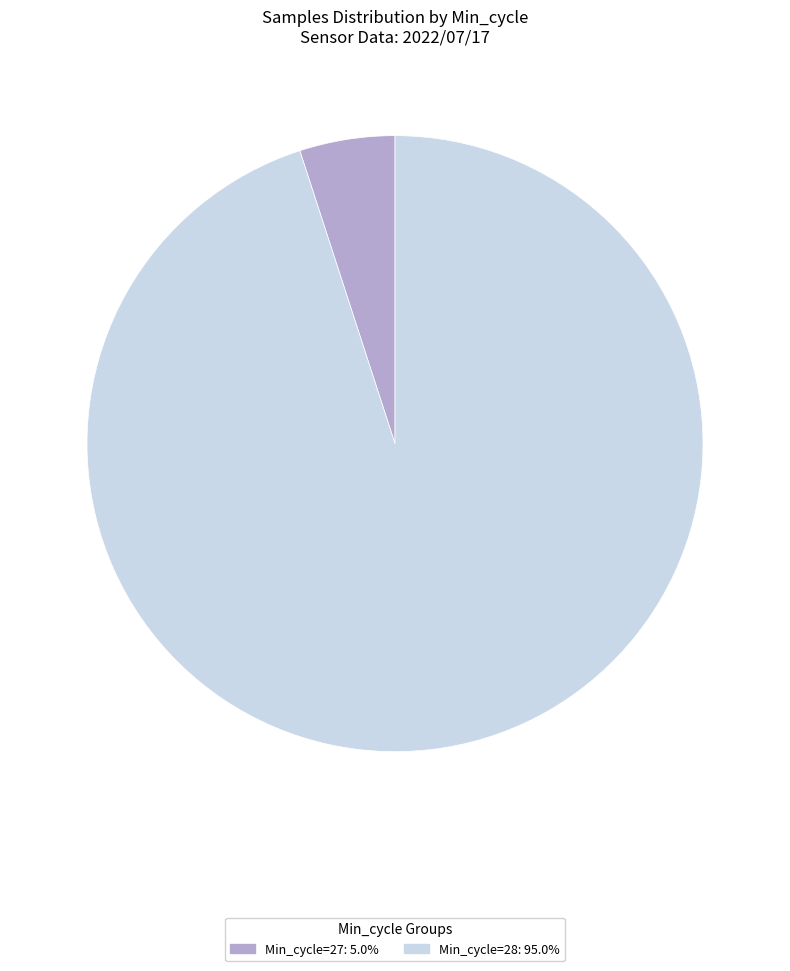

How many segments does this pie chart have?

2